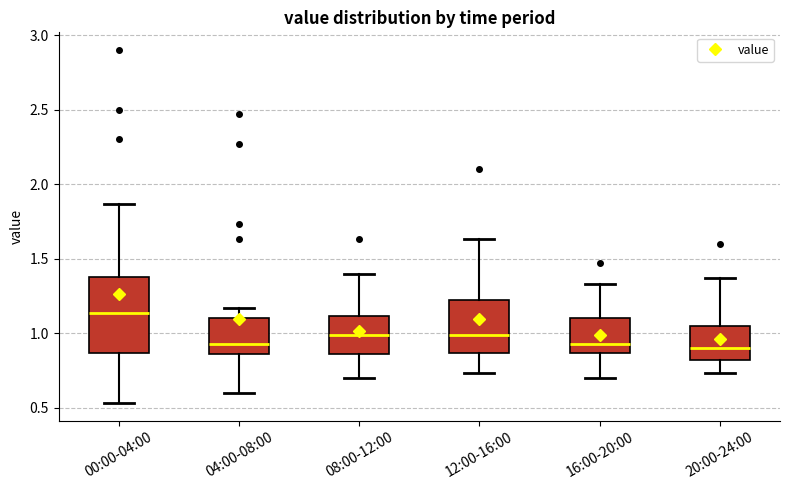

Which box's median line is the highest?

00:00-04:00